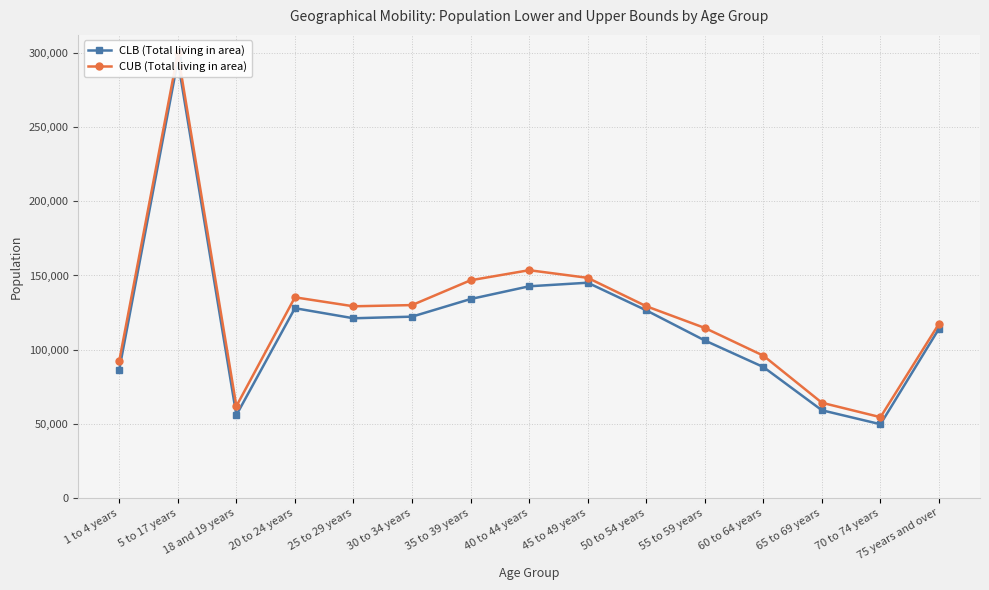

What are all the series names shown in the legend?

CLB (Total living in area), CUB (Total living in area)